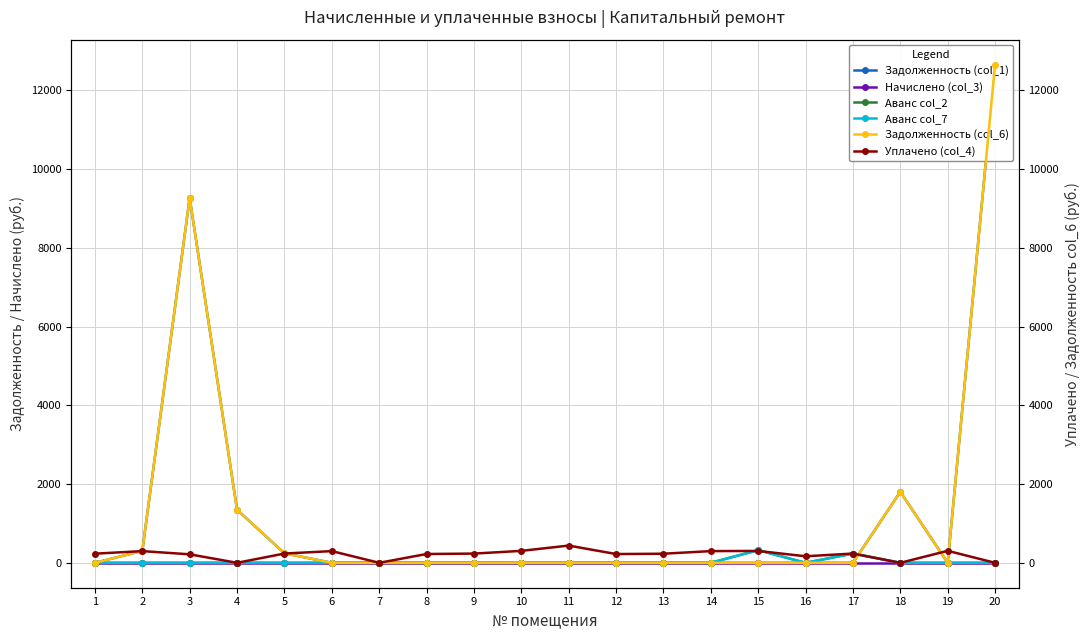

Reading right to left, what are all the values shown in this chart?

Задолженность (col_1): 12655.7	0.0	1802.9	0.0	0.0	0.0	0.0	0.0	0.0	0.0	0.0	0.0	0.0	0.0	0.0	241.6	1347.4	9270.1	302.1	0.0
Начислено (col_3): 0.0	0.0	0.0	0.0	0.0	0.0	0.0	0.0	0.0	0.0	0.0	0.0	0.0	0.0	0.0	0.0	0.0	0.0	0.0	0.0
Аванс col_2: 0.0	0.0	0.0	235.3	0.0	321.9	0.0	0.0	0.0	0.0	0.0	0.0	0.0	0.0	0.0	0.0	0.0	0.0	0.0	0.0
Аванс col_7: 0.0	0.0	0.0	235.3	0.0	321.9	0.0	0.0	0.0	0.0	0.0	0.0	0.0	0.0	0.0	0.0	0.0	0.0	0.0	0.0
Задолженность (col_6): 12655.7	0.0	1802.9	0.0	0.0	0.0	0.0	0.0	0.0	0.0	0.0	0.0	0.0	0.0	0.0	241.6	1347.4	9270.1	302.1	0.0
Уплачено (col_4): 0.0	304.2	0.0	235.3	165.9	301.6	297.3	231.1	222.6	437.8	303.2	234.3	223.7	0.0	297.3	235.3	0.0	215.7	297.3	232.1